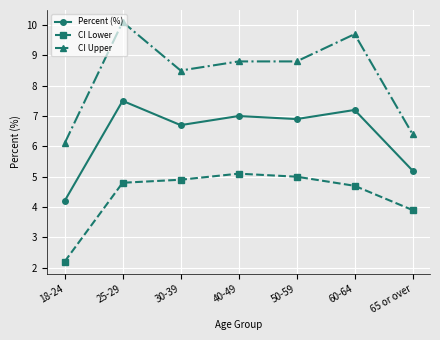

True or false: Percent (%) and CI Lower intersect in this chart.

False